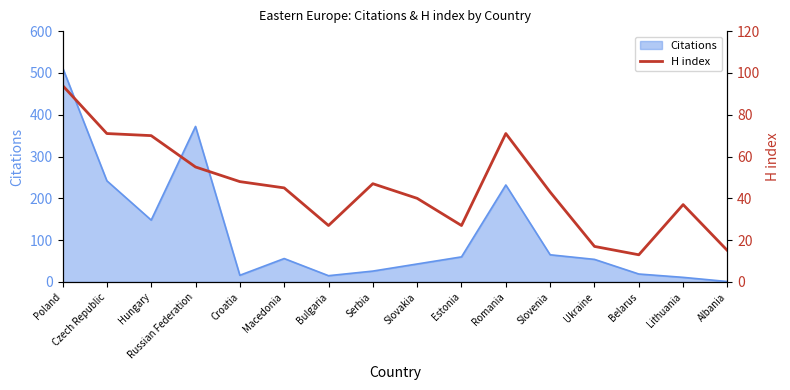

The value of Citations at Serbia is 26. True or false?

True